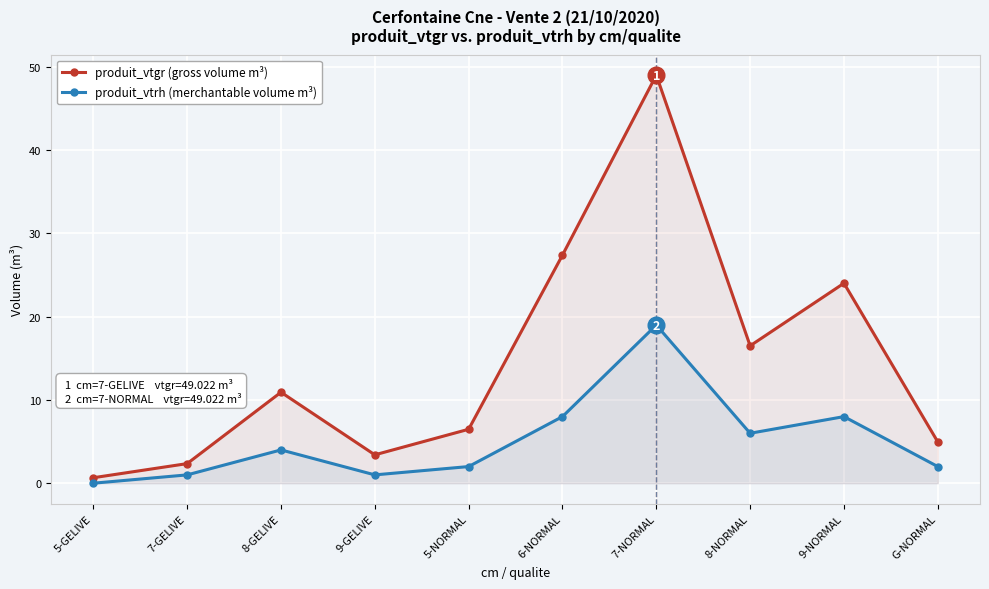

At how many categories does at least one series exceed 12?

4